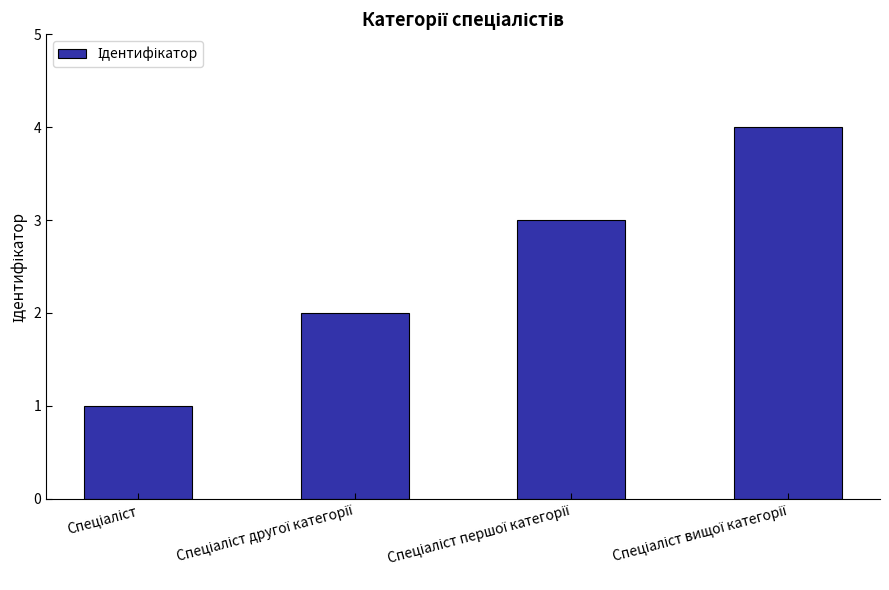

How many bars are there in total?

4